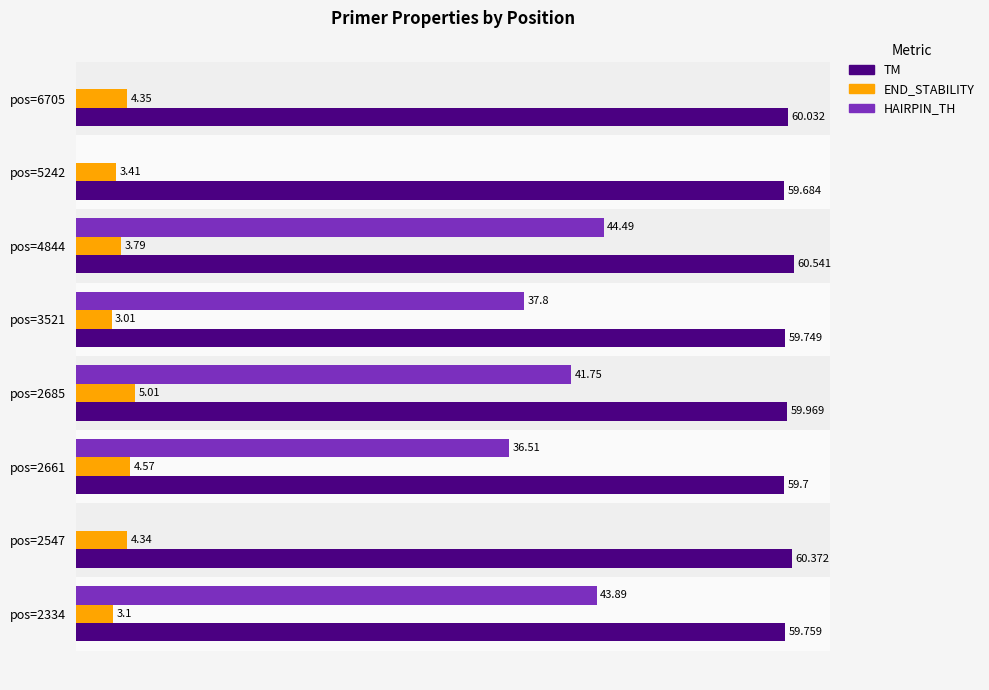

Is the value of TM at pos=2661 greater than the value of HAIRPIN_TH at pos=6705?

Yes